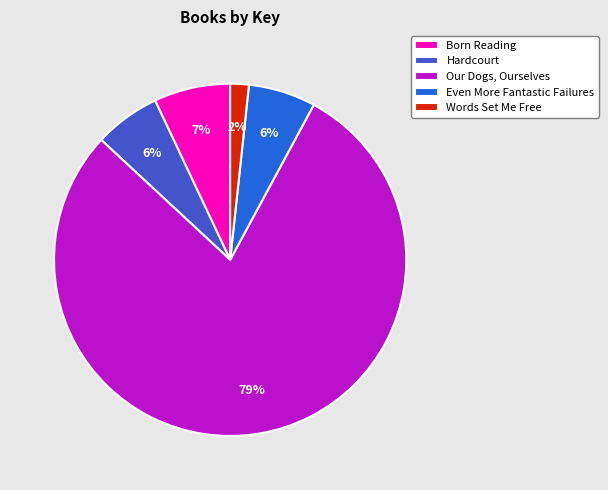

To the nearest percent, what is the difference between the Words Set Me Free and Our Dogs, Ourselves slice percentages?

77%